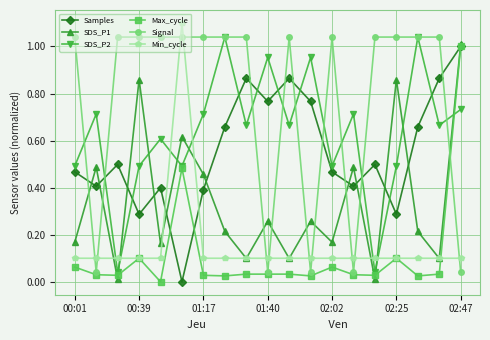

True or false: Signal has more than 1 interior local peaks.

True